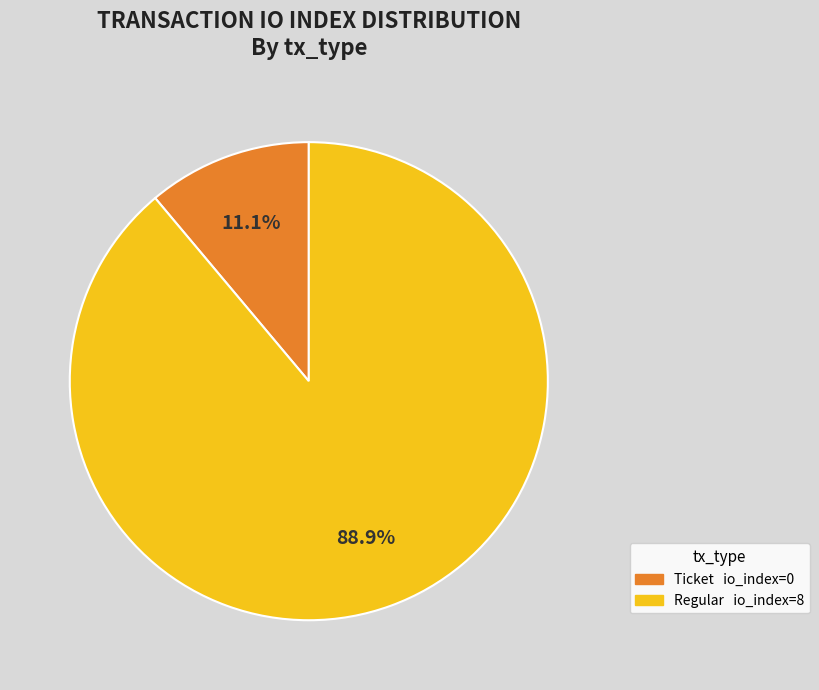

To the nearest percent, what is the difference between the largest and smallest slice percentages?

78%